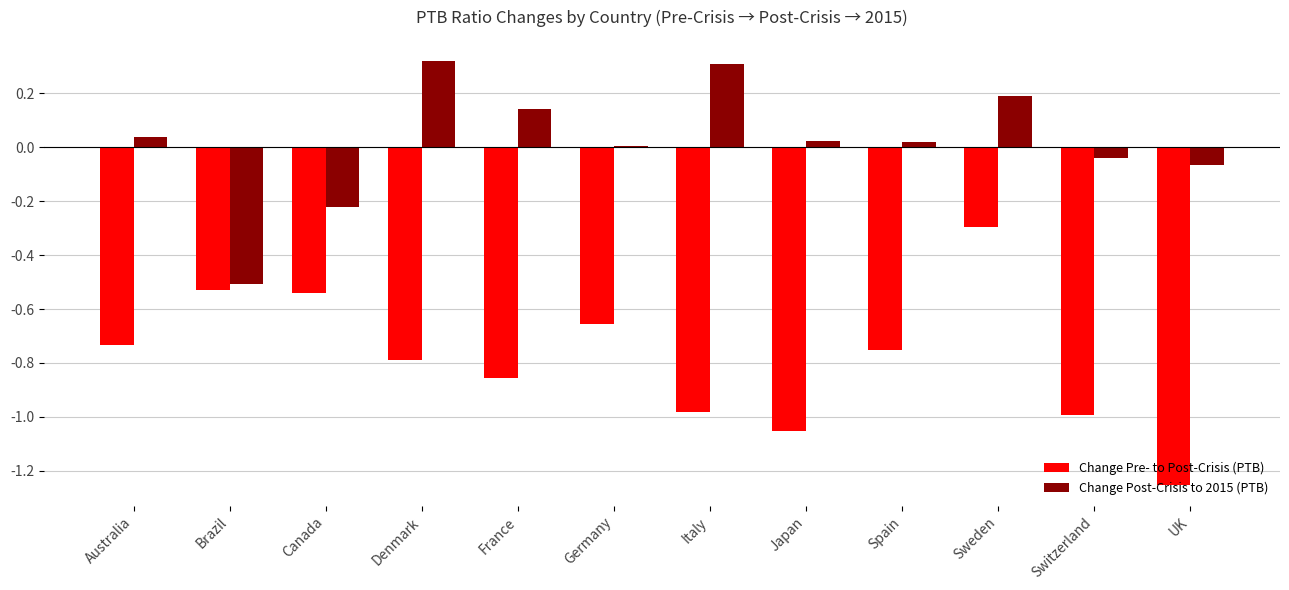

What is the sum of the Change Post-Crisis to 2015 (PTB) values at UK and Canada?

-0.3